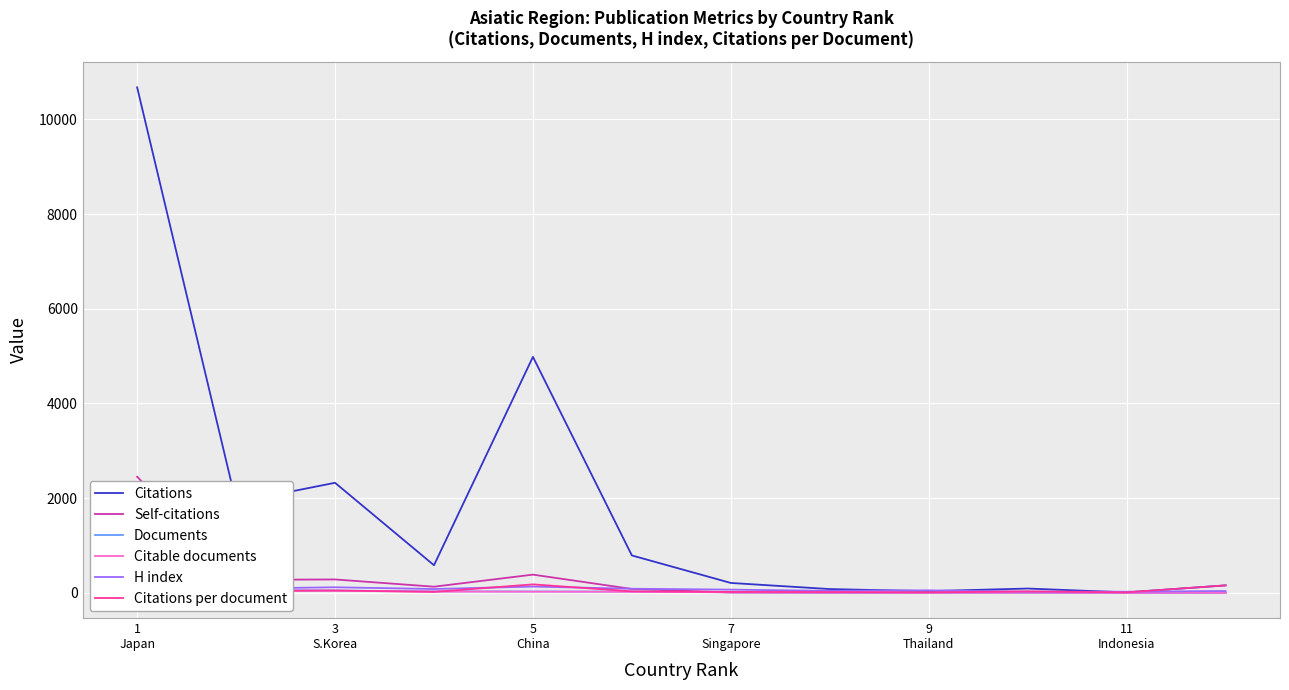

Which series has the widest spread of values?

Citations